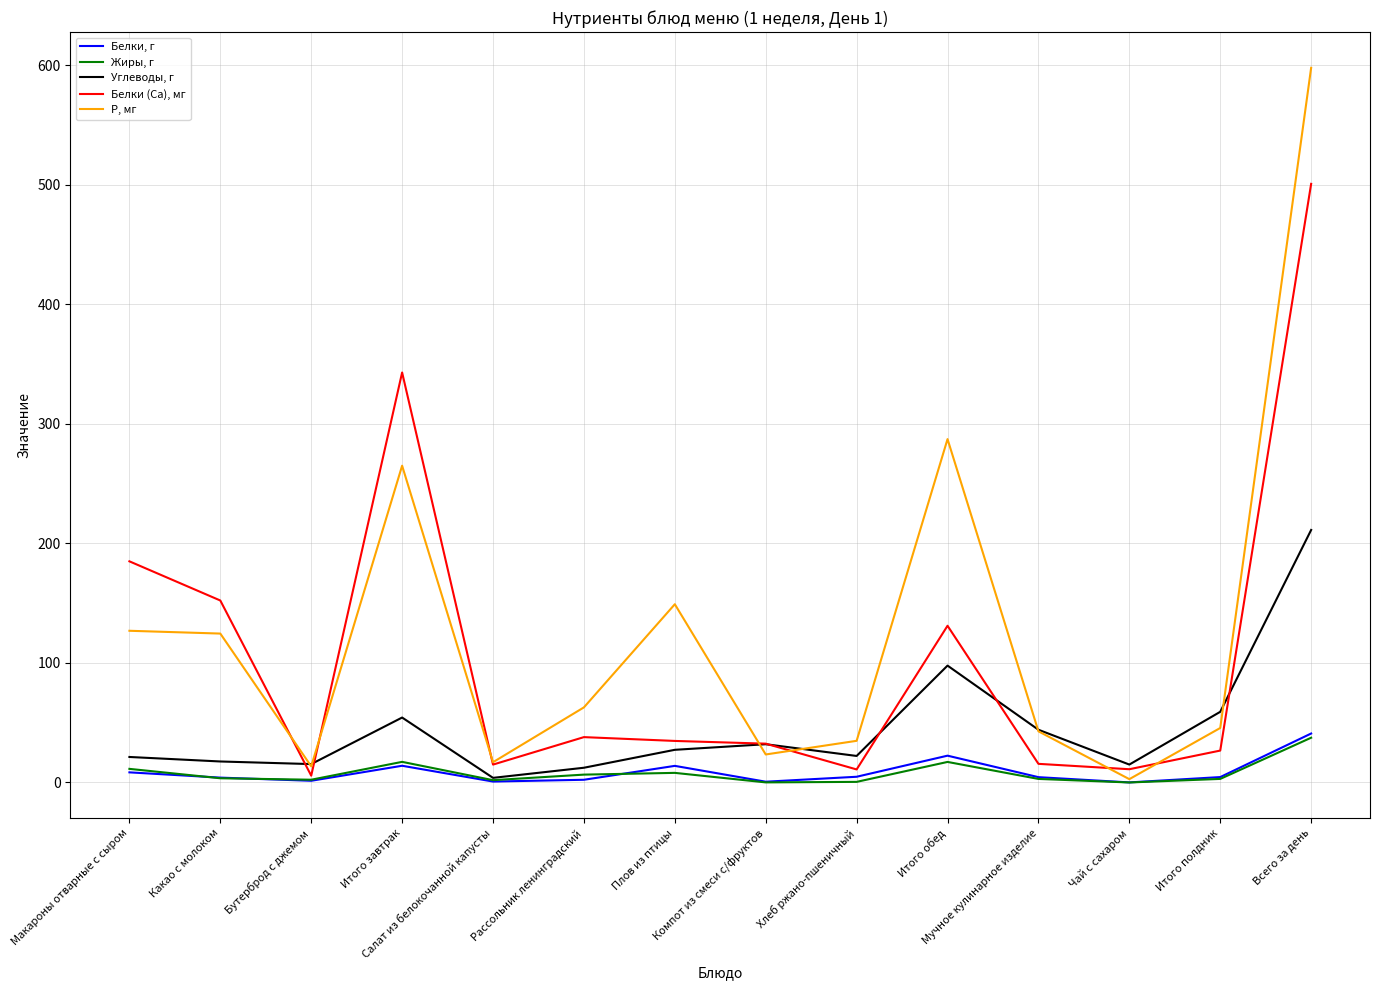

What is the average value of the P, мг series?

128.1